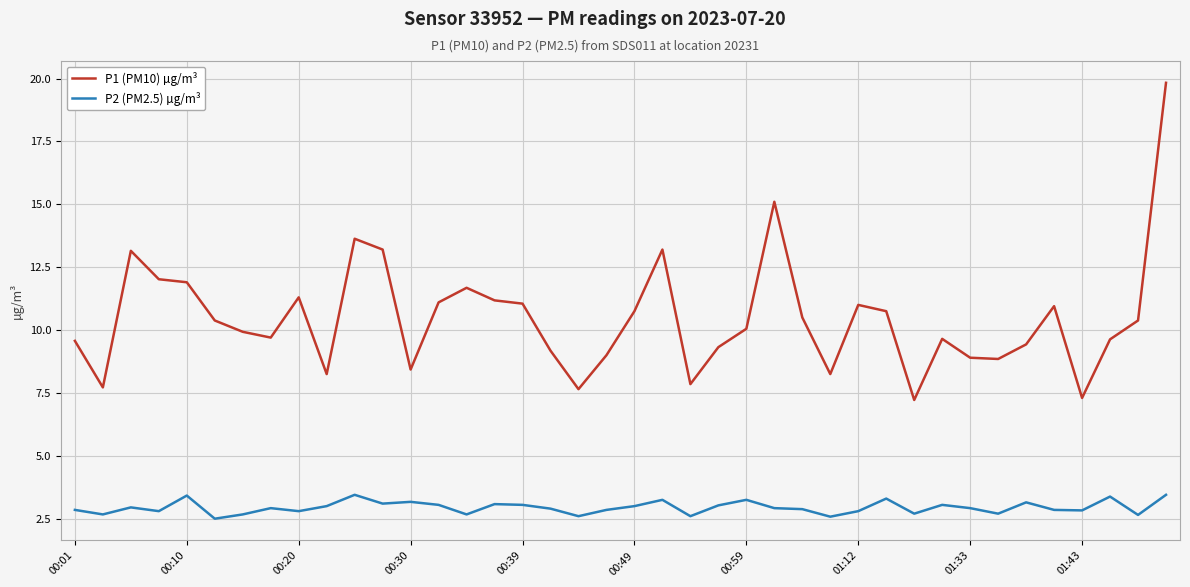

What is the average value of the P1 (PM10) µg/m³ series?

10.5